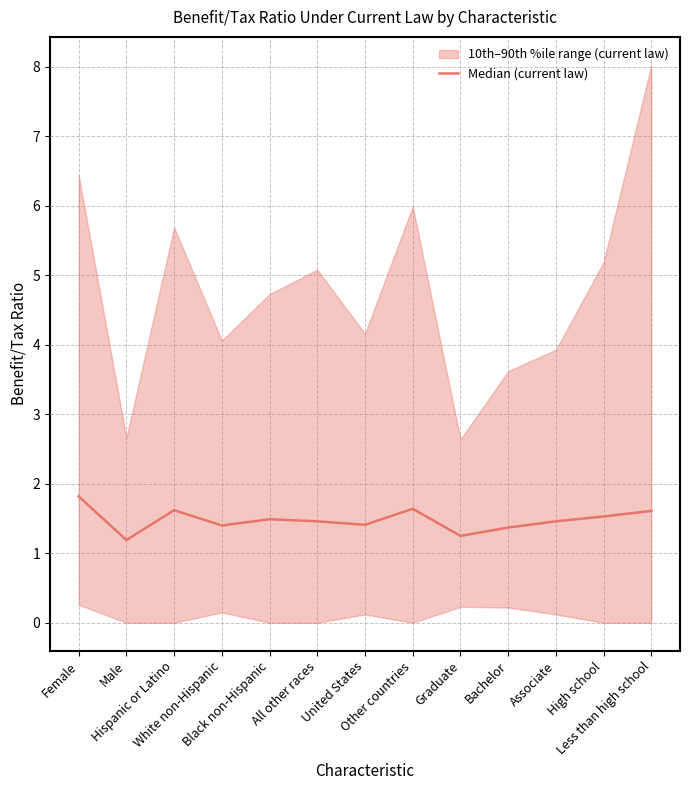

List the labels in order of value, smallest first.

Male, Graduate, Bachelor, White non-Hispanic, United States, All other races, Associate, Black non-Hispanic, High school, Less than high school, Hispanic or Latino, Other countries, Female